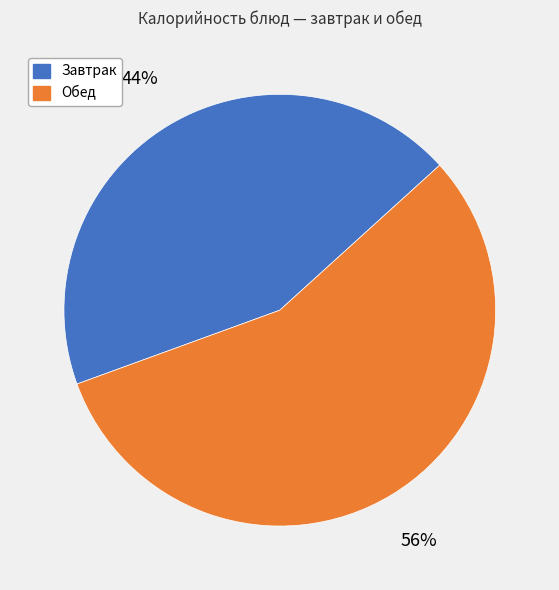

How many segments does this pie chart have?

2